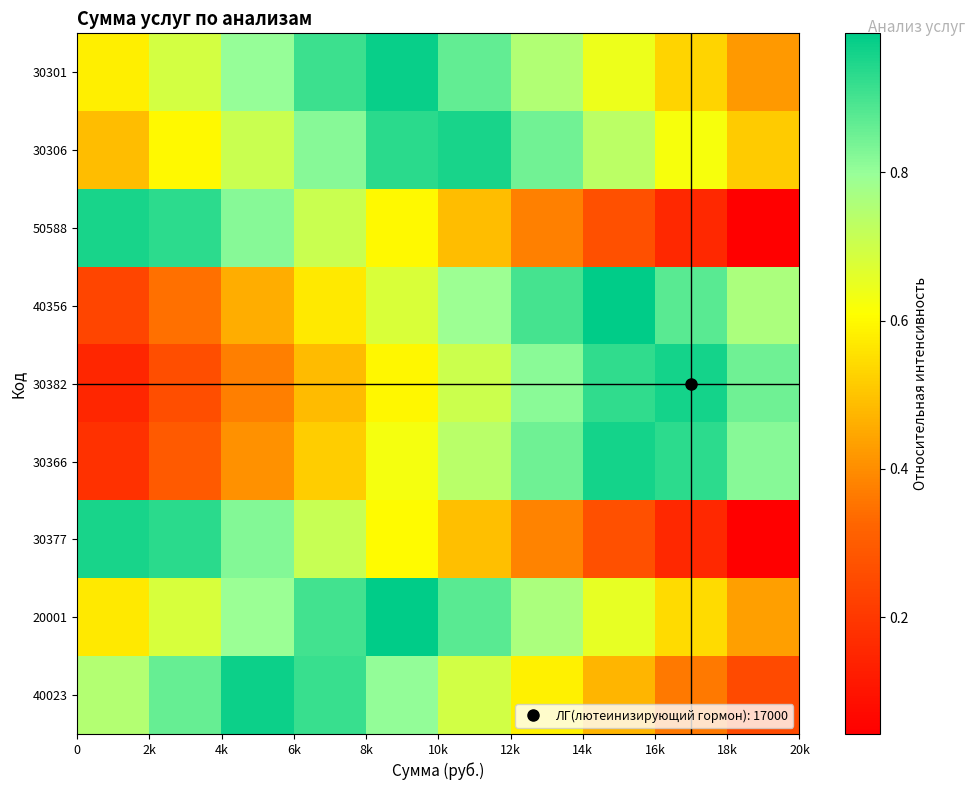

Count the number of categories in the chart.

10